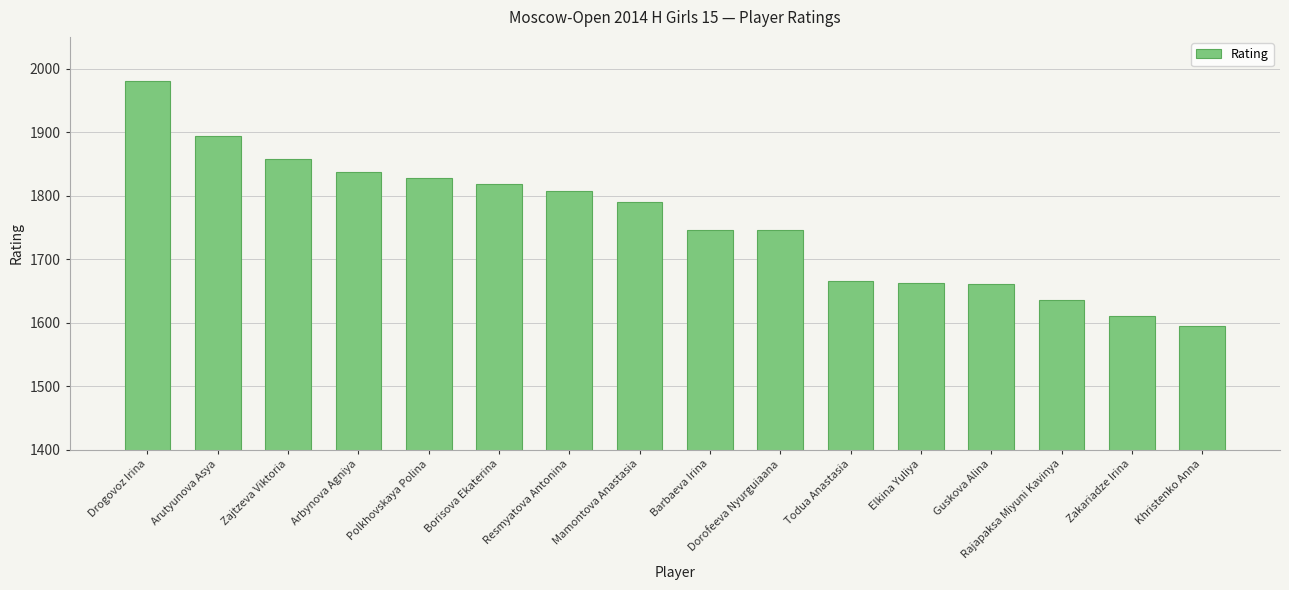

What is the ratio of the value at Drogovoz Irina to the value at Borisova Ekaterina?

1.1